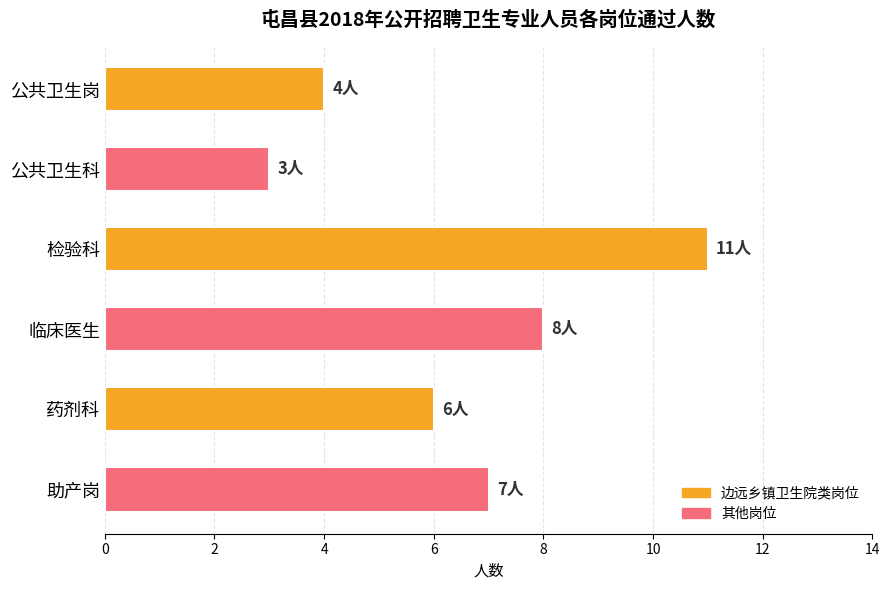

At which label is the value closest to 7?

助产岗